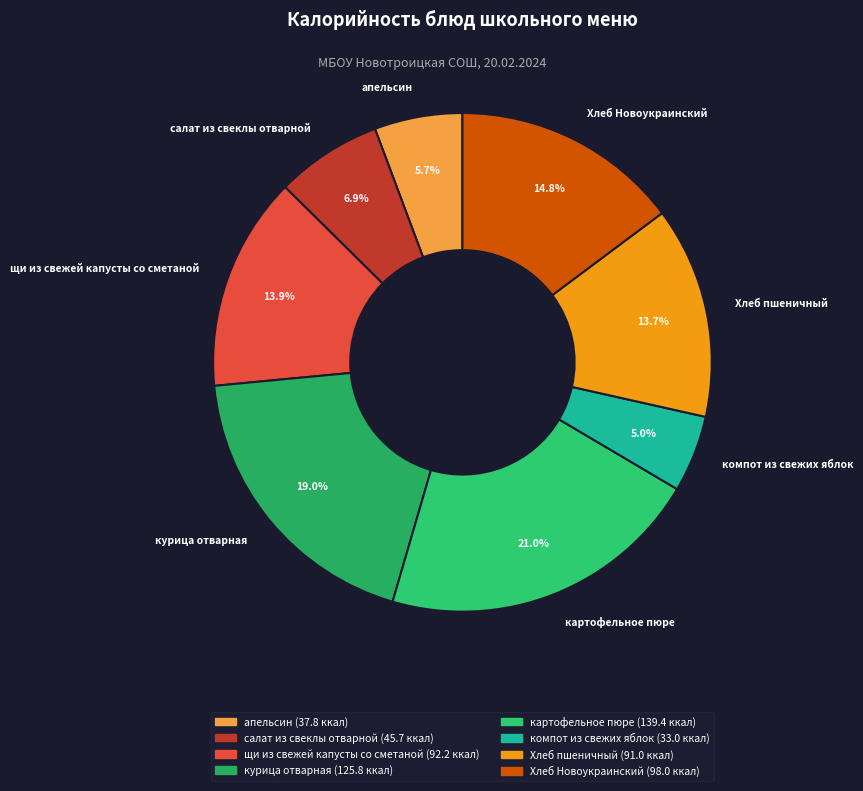

Is there any slice that represents more than half of the pie?

No